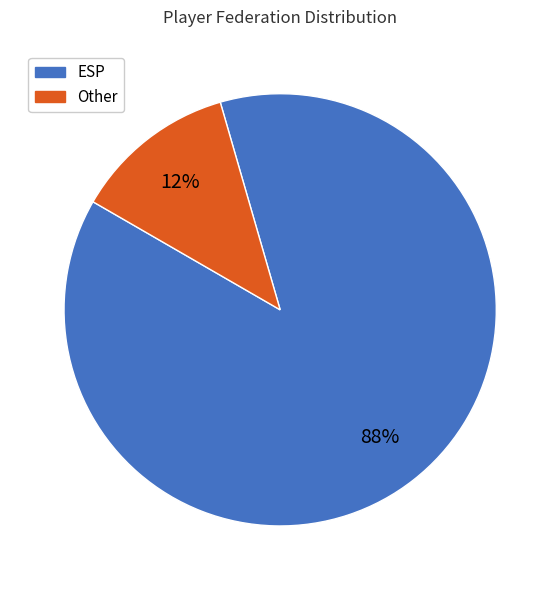

To the nearest percent, what is the average slice percentage?

50%